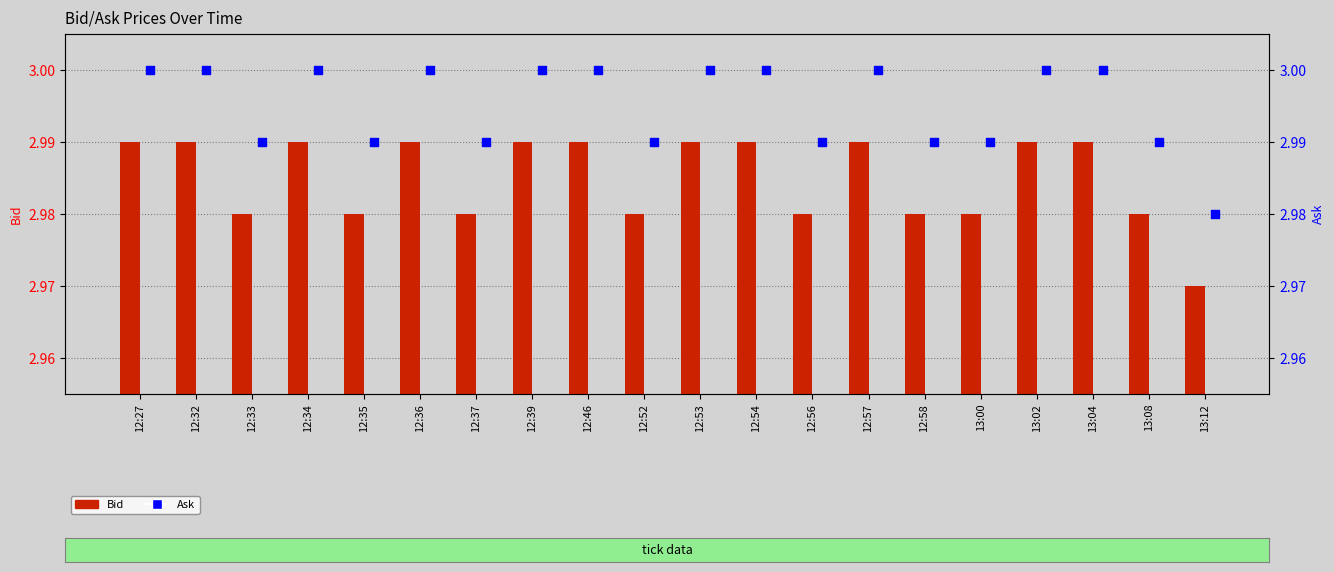

Which series has the largest Y range (max minus min)?

Bid